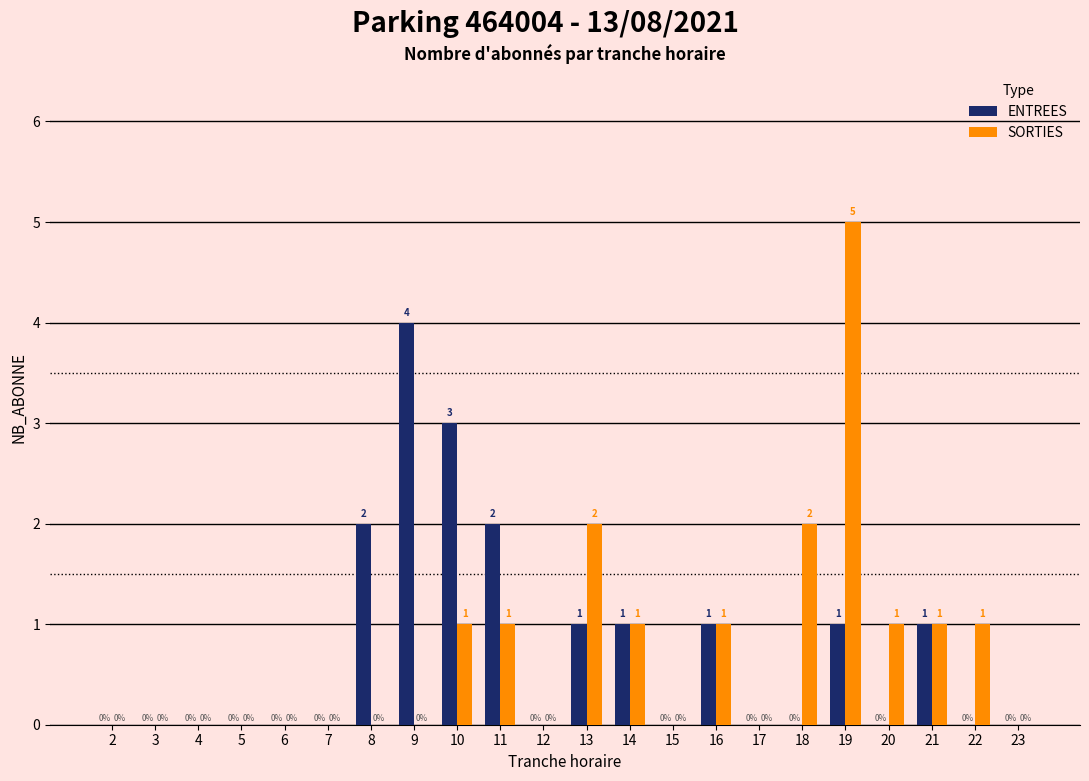

Count the number of data series in this chart.

2